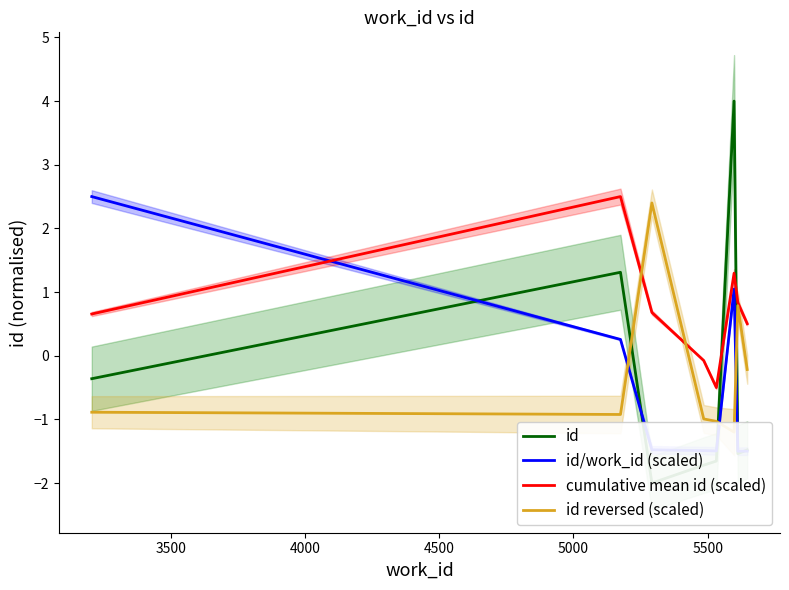

What is the highest value of the cumulative mean id (scaled) series?

2.5